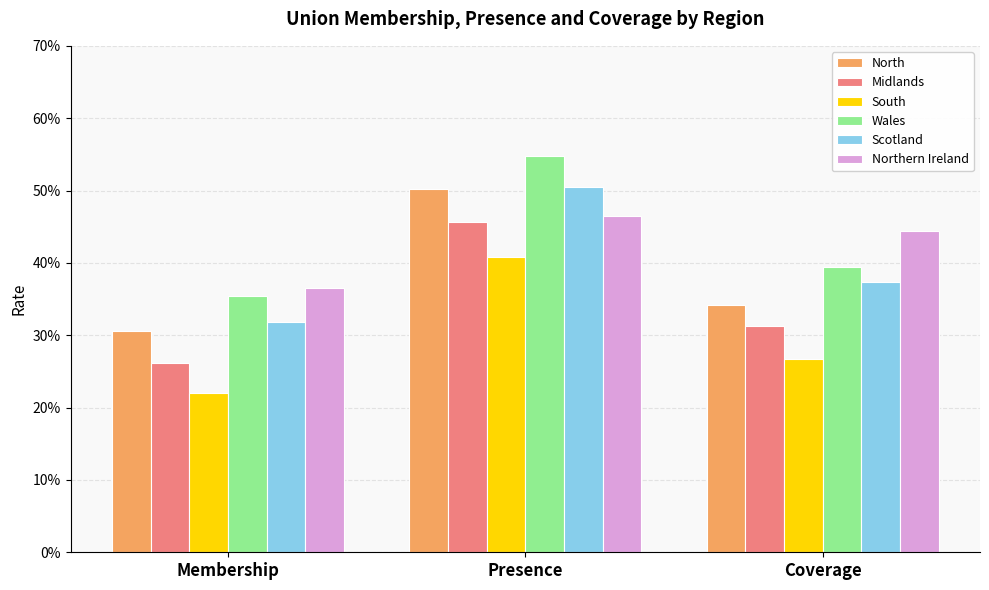

What is the highest value of the Scotland series?

0.5